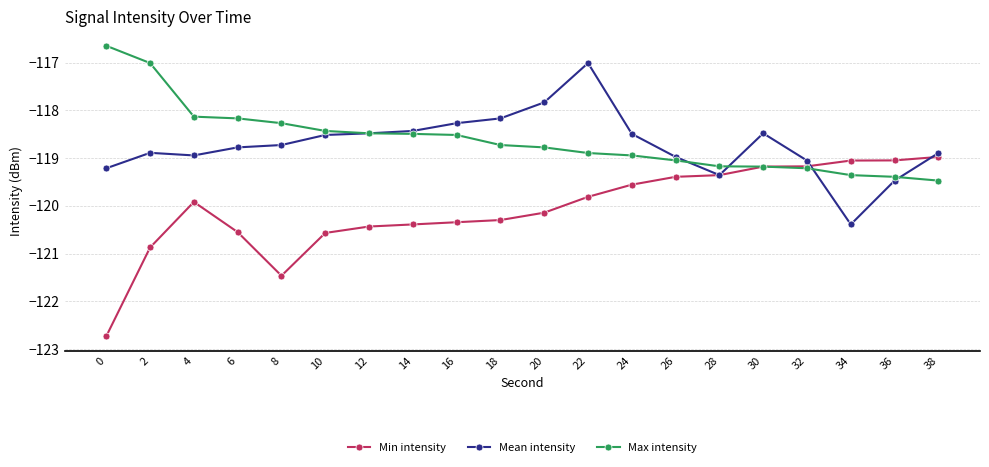

Count the number of categories in the chart.

20